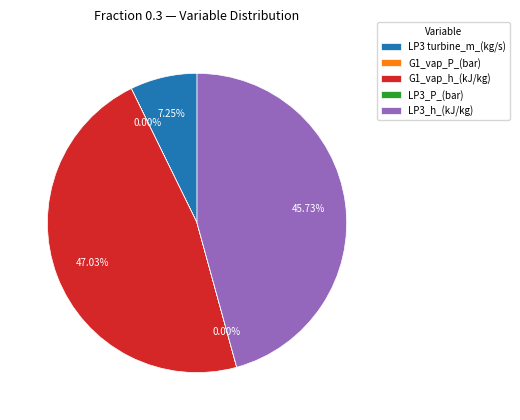

To the nearest percent, what percentage of the pie is LP3 turbine_m_(kg/s)?

7%